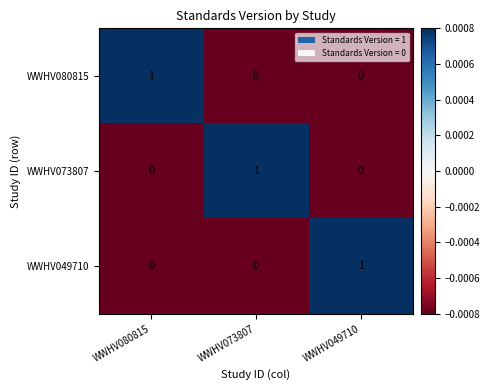

How many categories are shown in the chart?

3